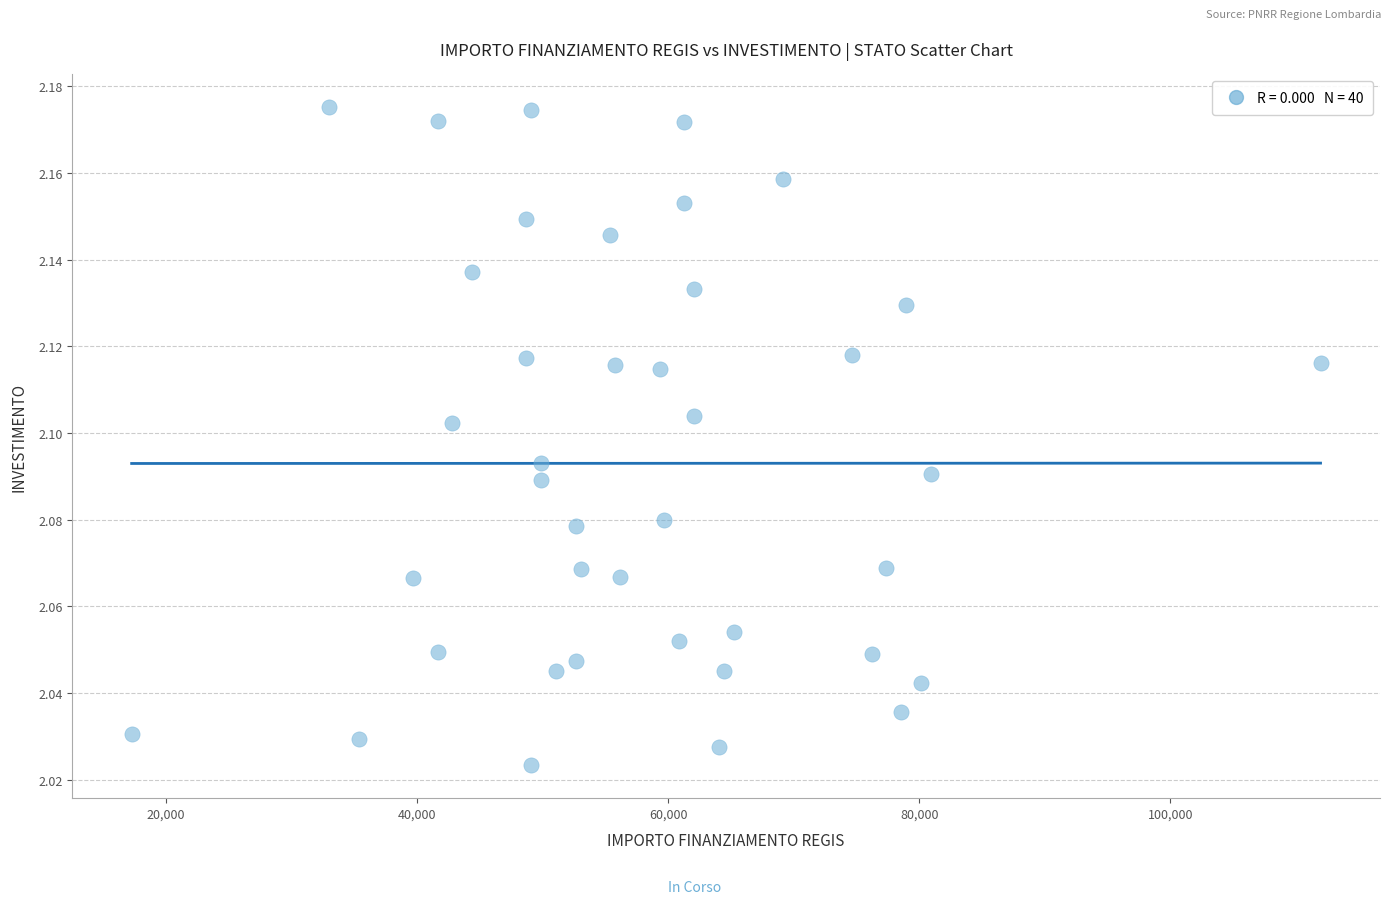

What is the range of X values (max minus min)?

94665.7